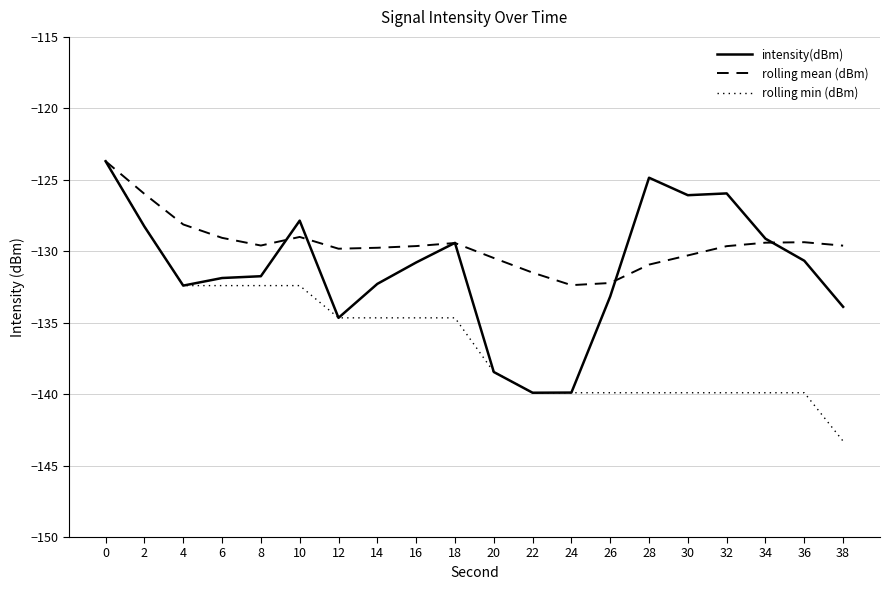

Is it true that intensity(dBm) equals -225.5 at 12?

False